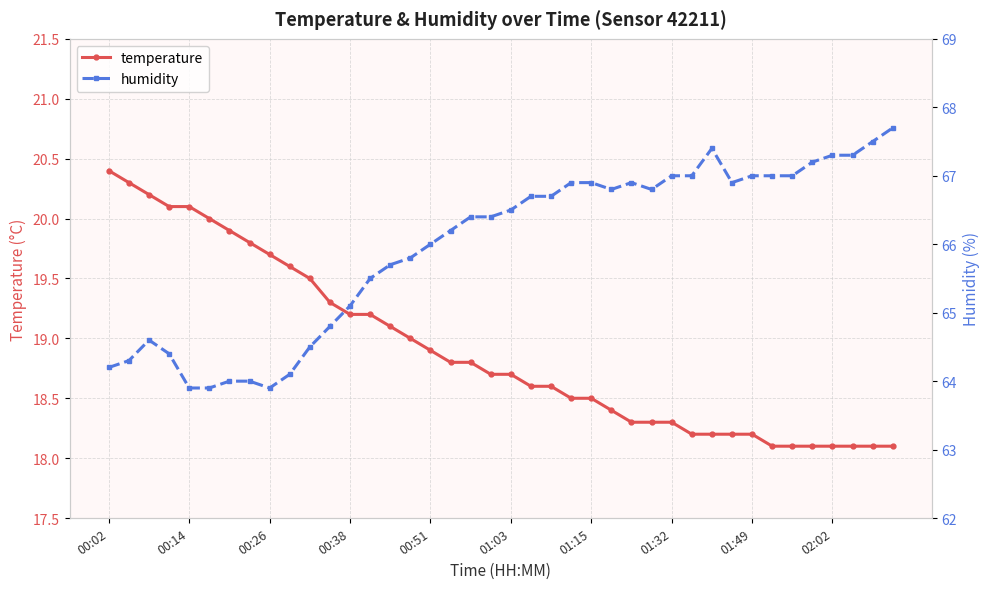

Is the value of humidity at 00:02 greater than the value of temperature at 01:32?

Yes